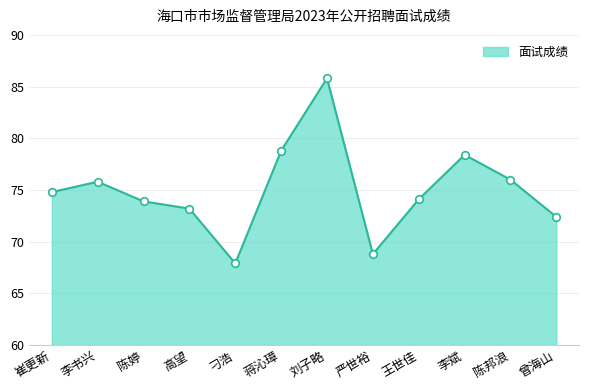

What is the change in value from 陈婷 to 严世裕?

-5.1